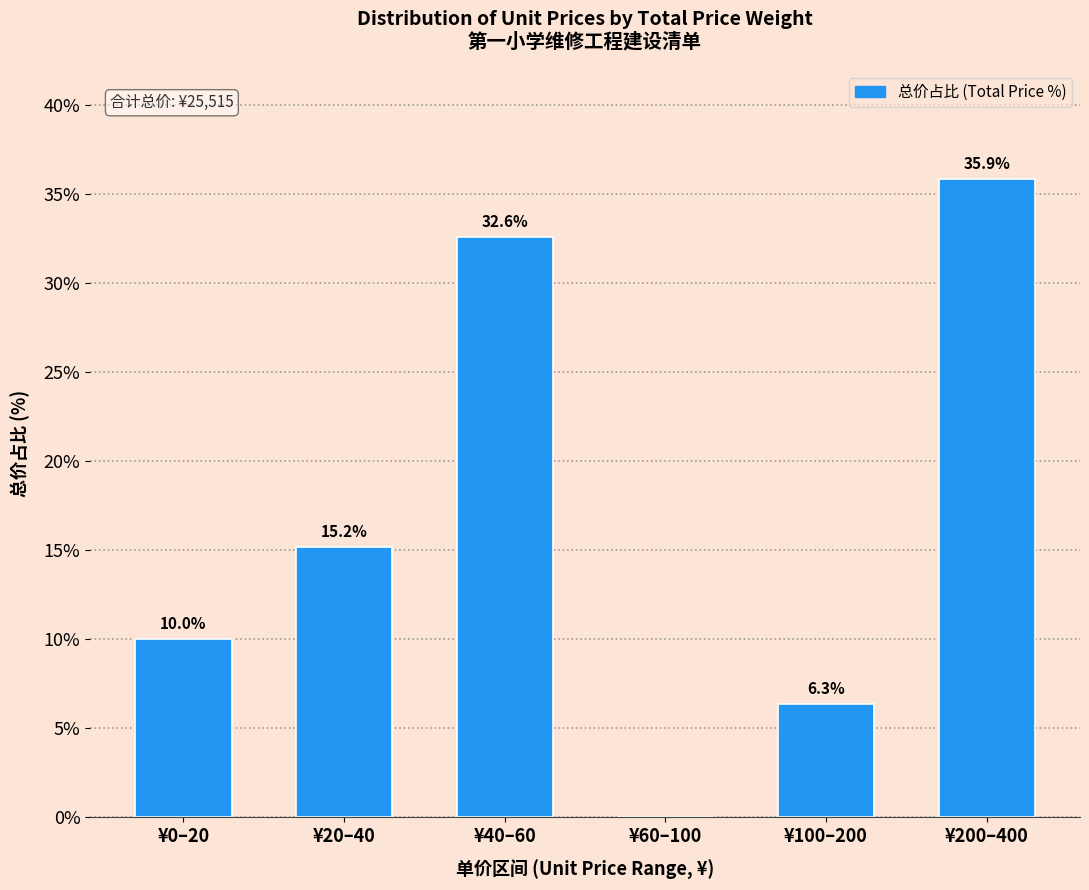

Reading right to left, transcribe all the data shown in this chart.

¥200–400=35.9	¥100–200=6.3	¥60–100=0.0	¥40–60=32.6	¥20–40=15.2	¥0–20=10.0